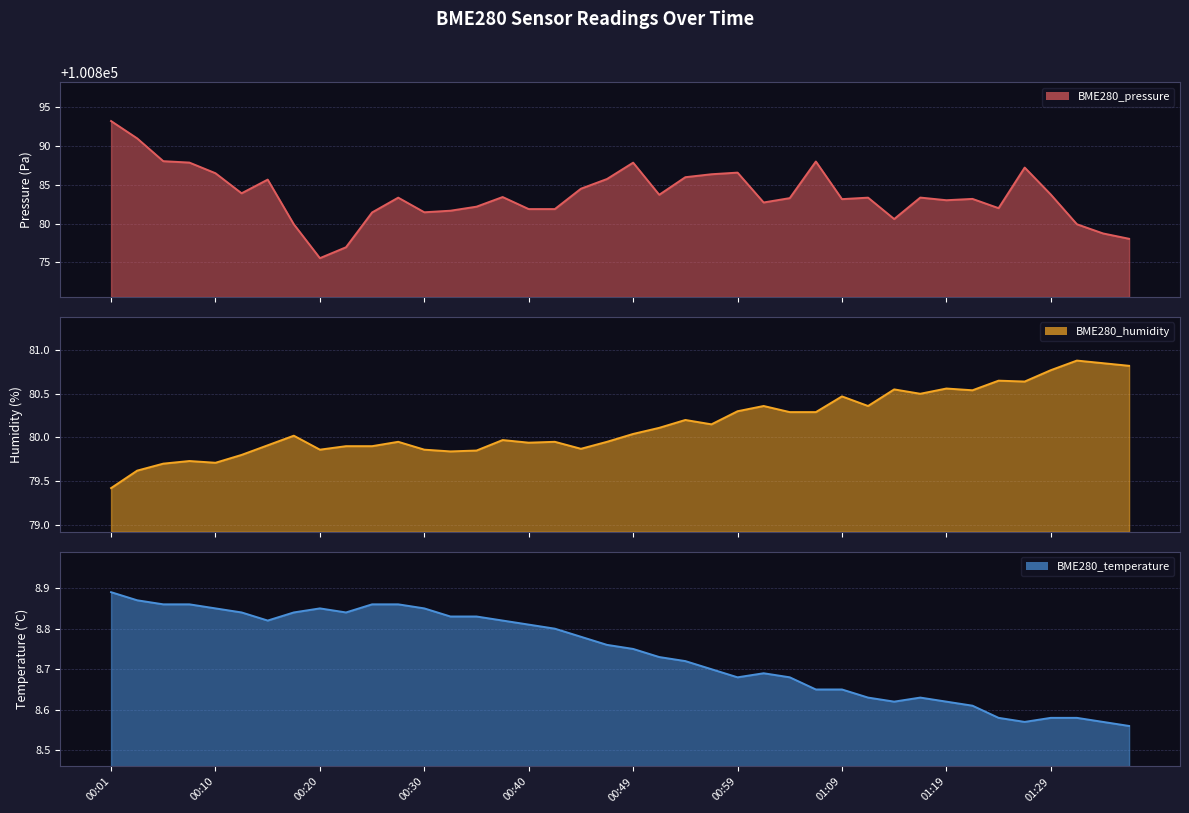

At which category does BME280_temperature reach its first local valley?

00:15